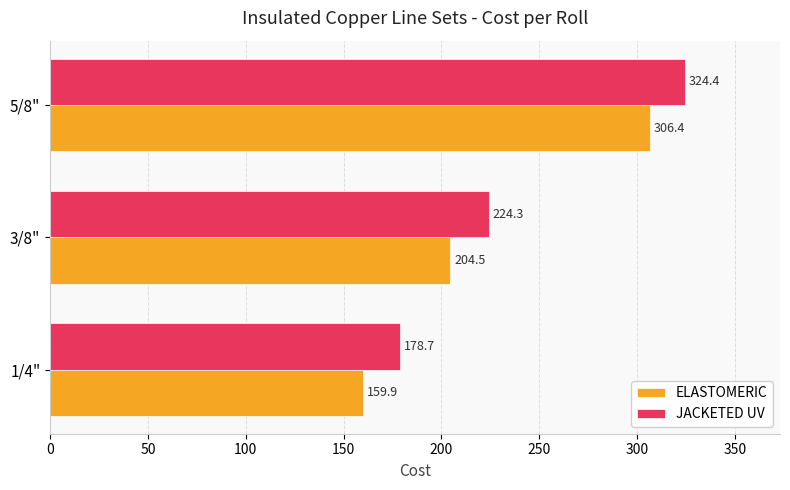

Which category has the highest value in the ELASTOMERIC series?

5/8"